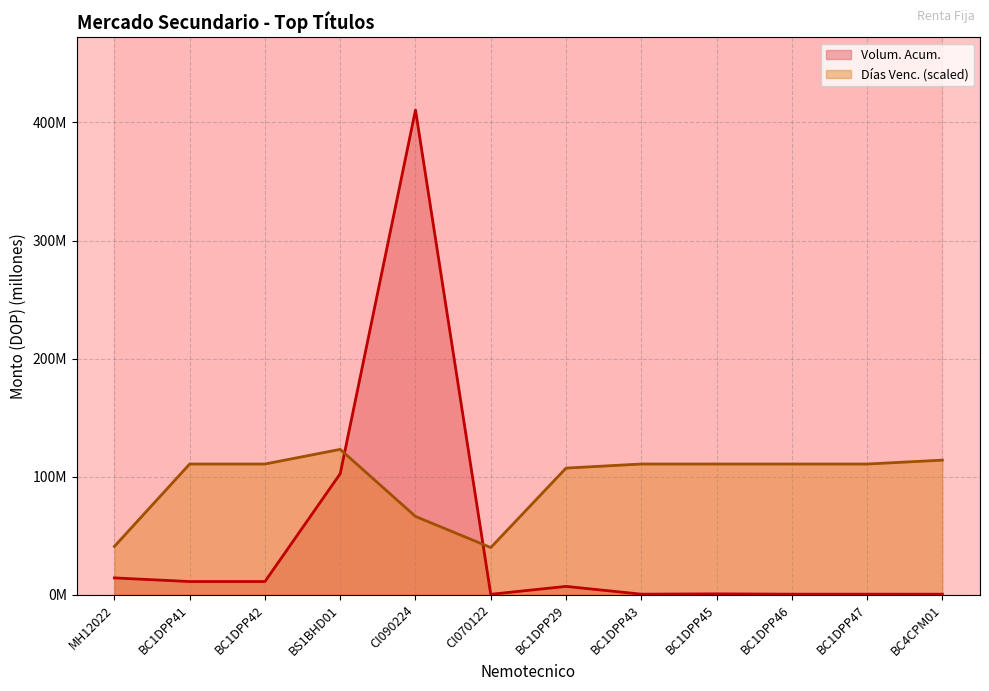

What are all the series names shown in the legend?

Volum. Acum., Días Venc.